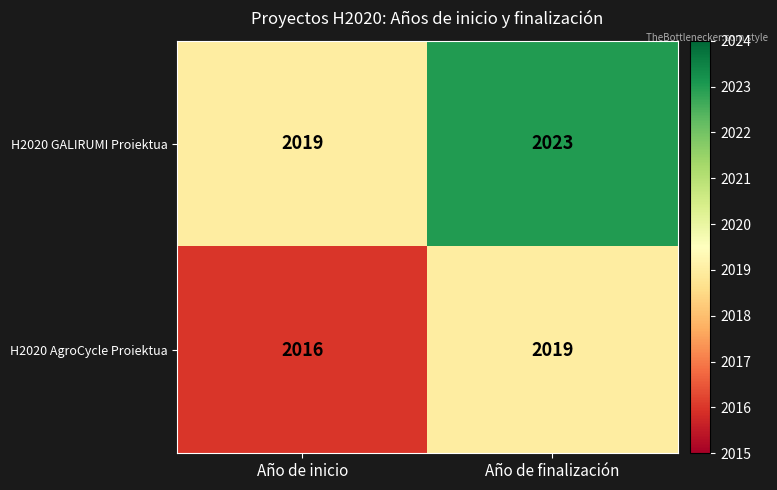

Which category has the highest value in the H2020 GALIRUMI Proiektua series?

Año de finalización